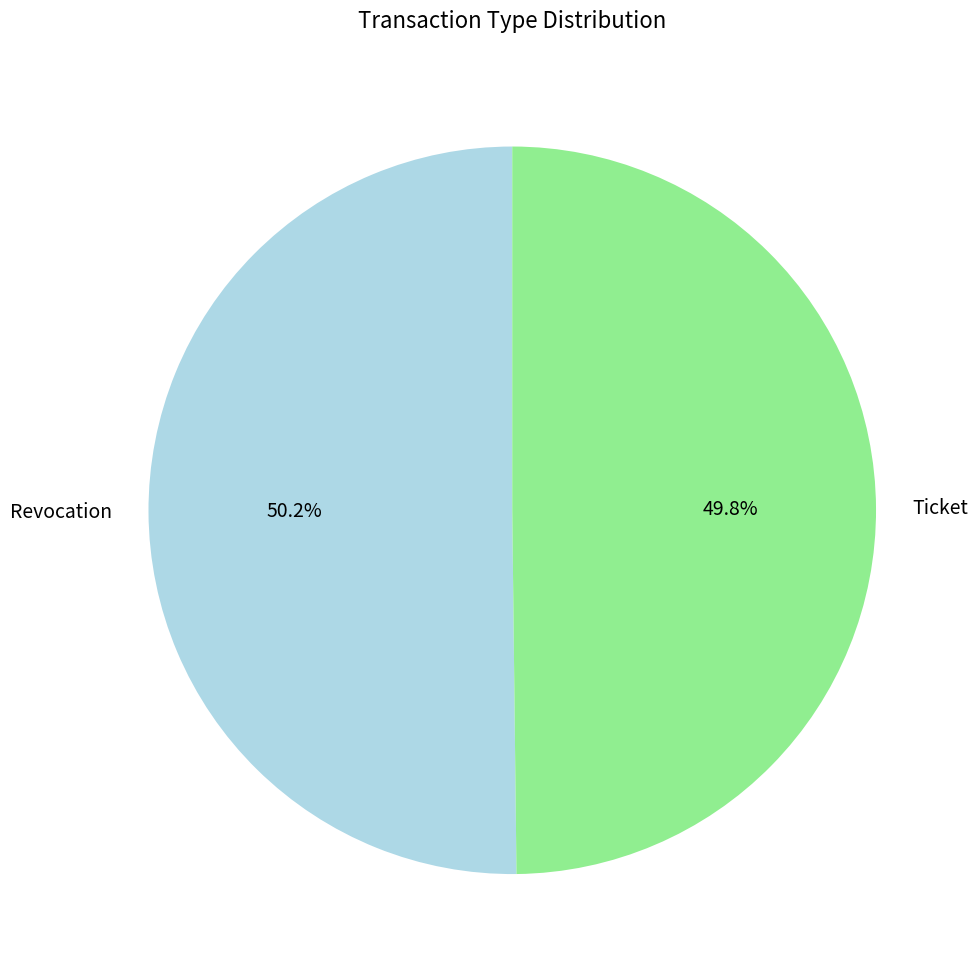

Approximately how many times larger is the value at Ticket compared to Revocation?

1.0